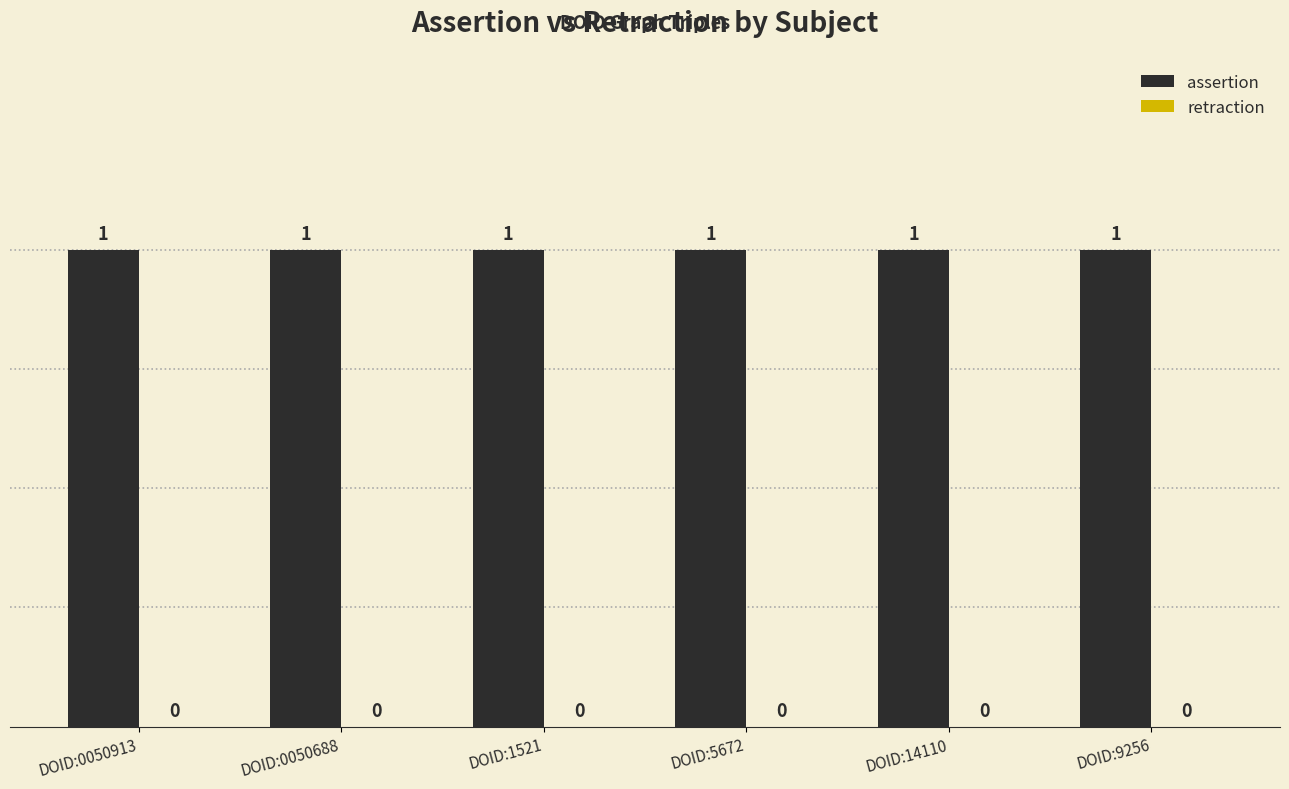

What is the difference between the highest and lowest values at DOID:0050688?

1